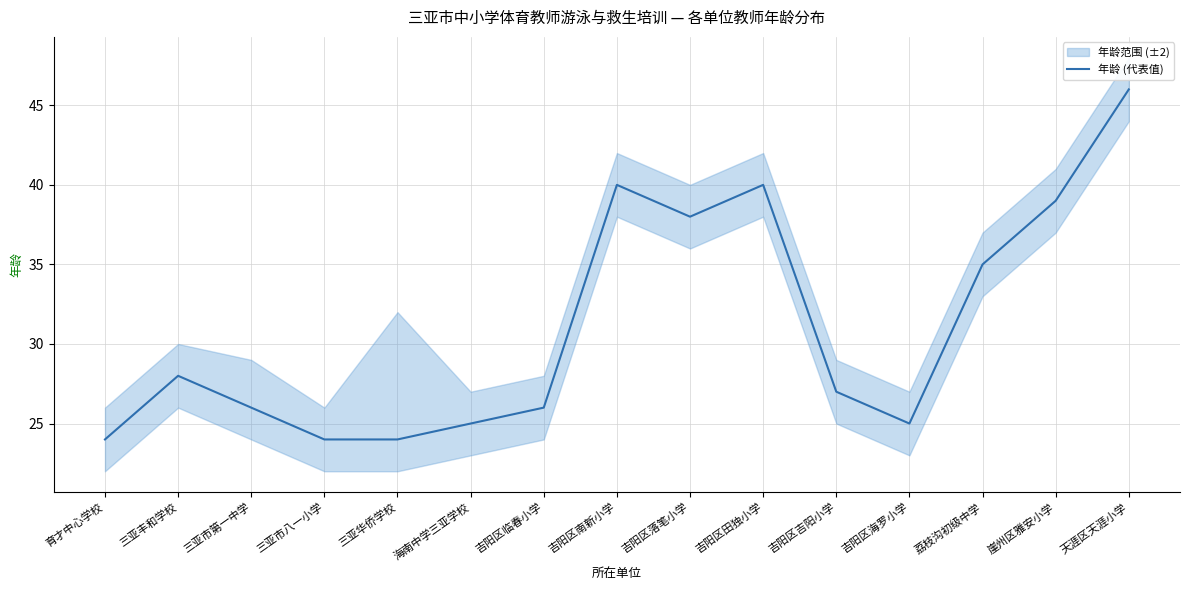

Does the chart have visible grid lines?

Yes